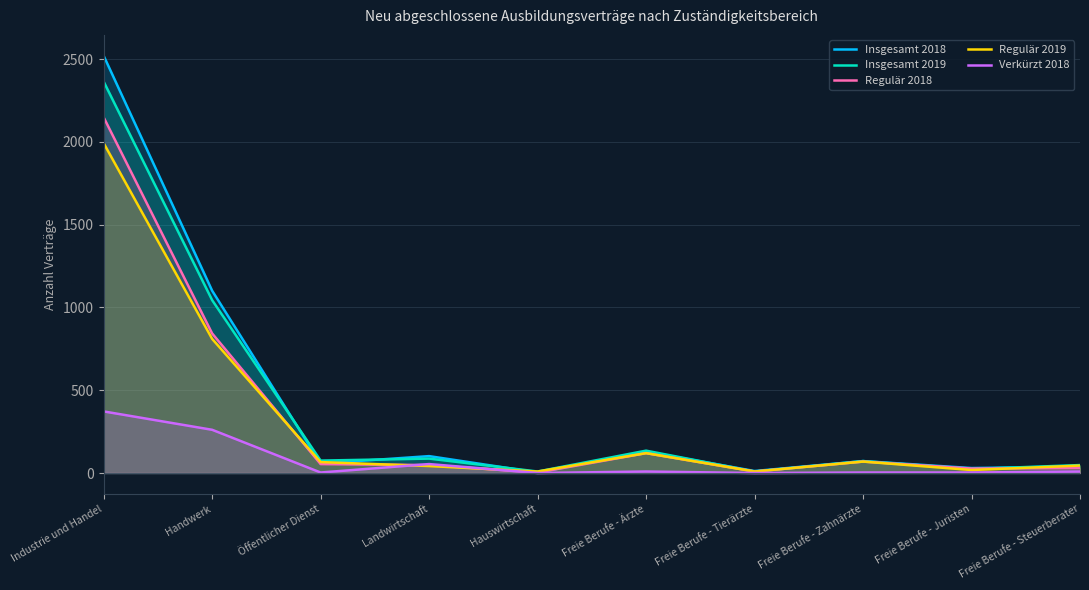

How many data points in Insgesamt 2018 are above 72?

4